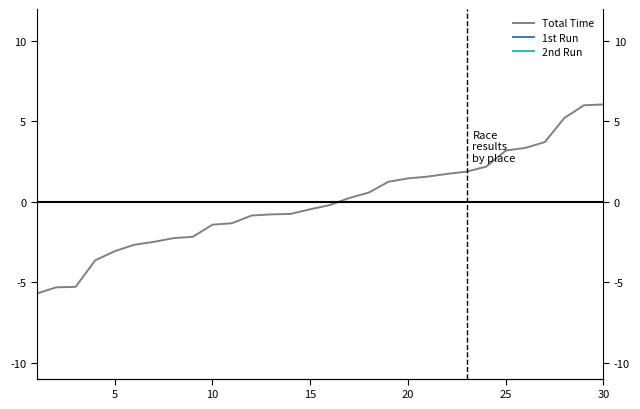

Is this an area chart (filled region under the line)?

No